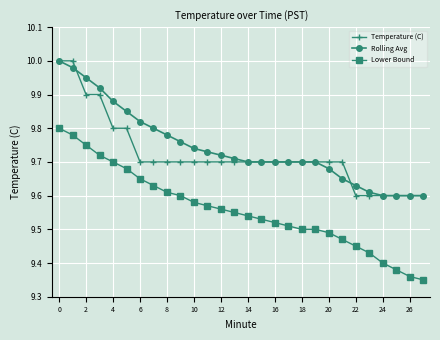

At how many categories does at least one series exceed 9?

28